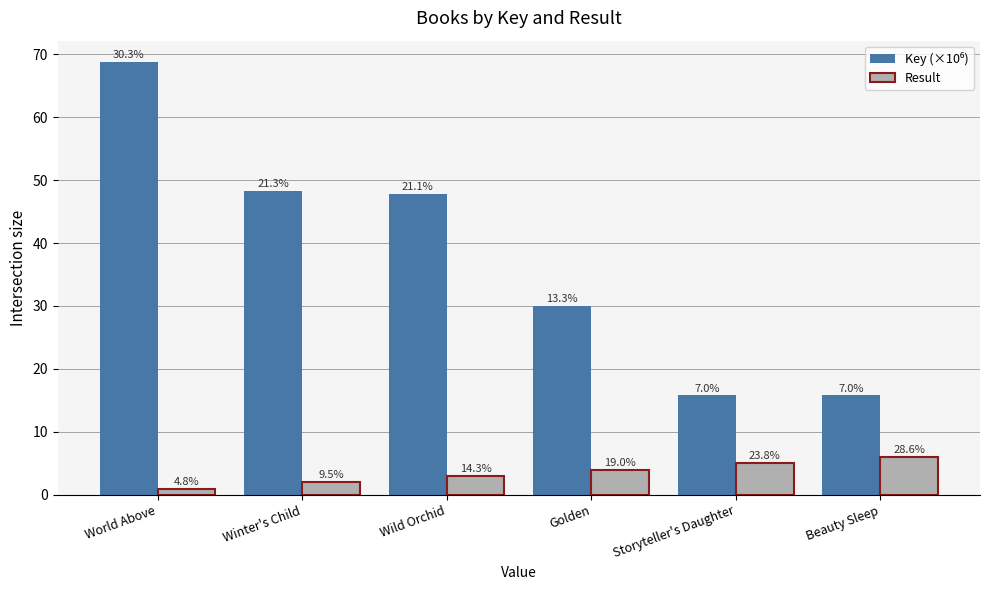

List the series in order of their overall mean, lowest first.

Result, Key (×10⁶)